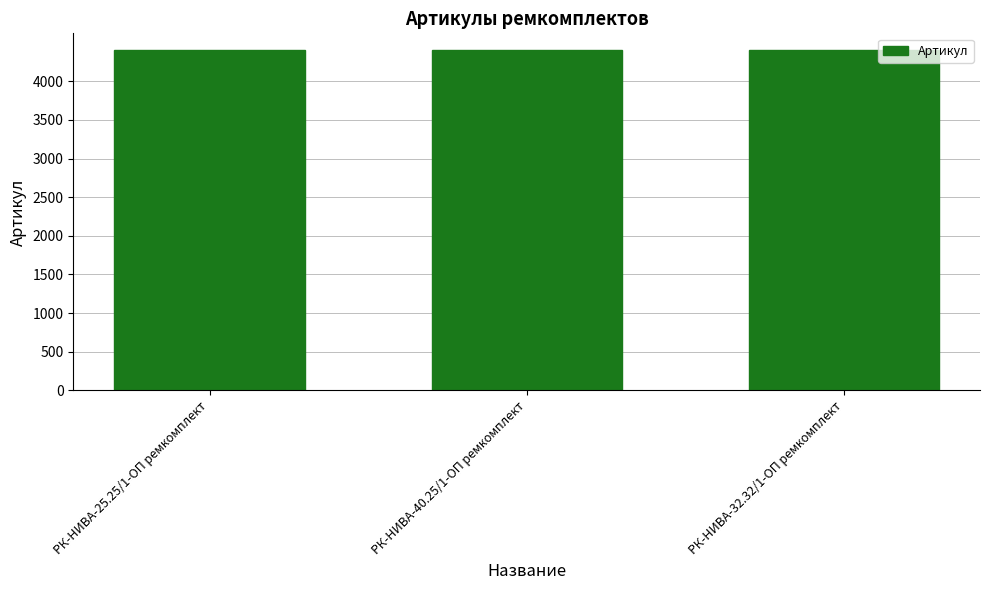

The value at РК-НИВА-40.25/1-ОП ремкомплект is 4398. True or false?

True